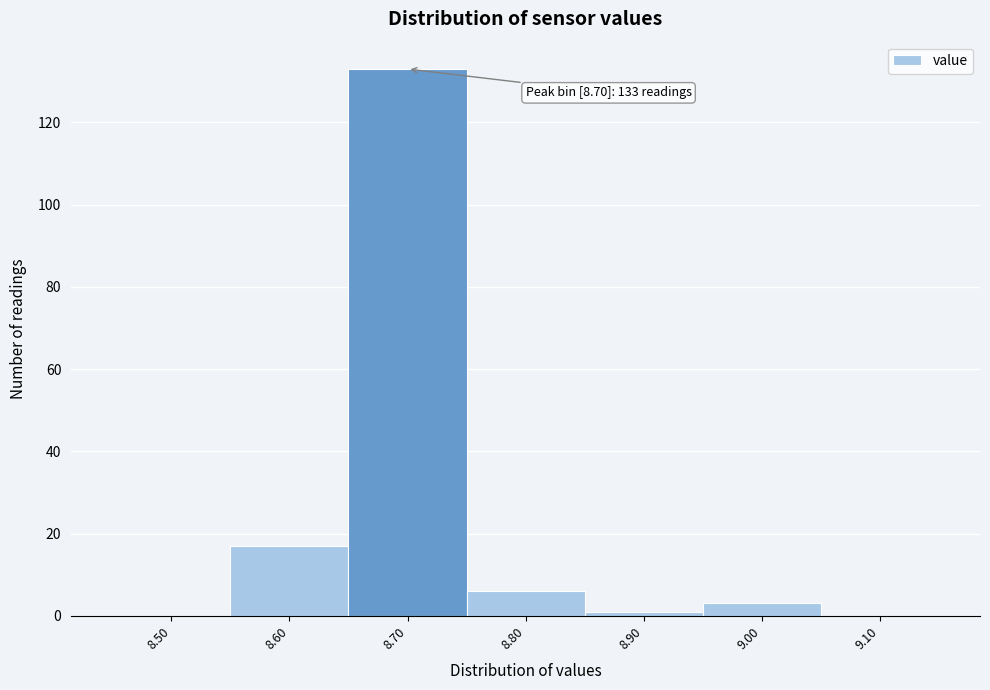

Reading left to right, list all the values displayed in this chart.

8.50=0	8.60=17	8.70=133	8.80=6	8.90=1	9.00=3	9.10=0